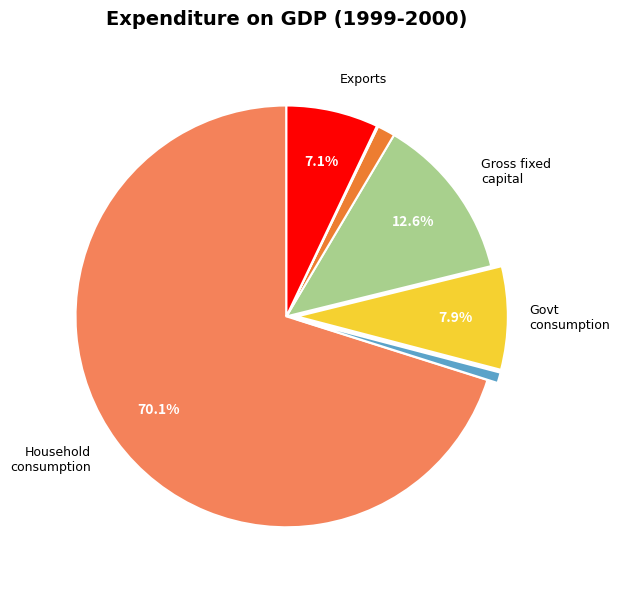

Is there a majority slice in this chart?

Yes